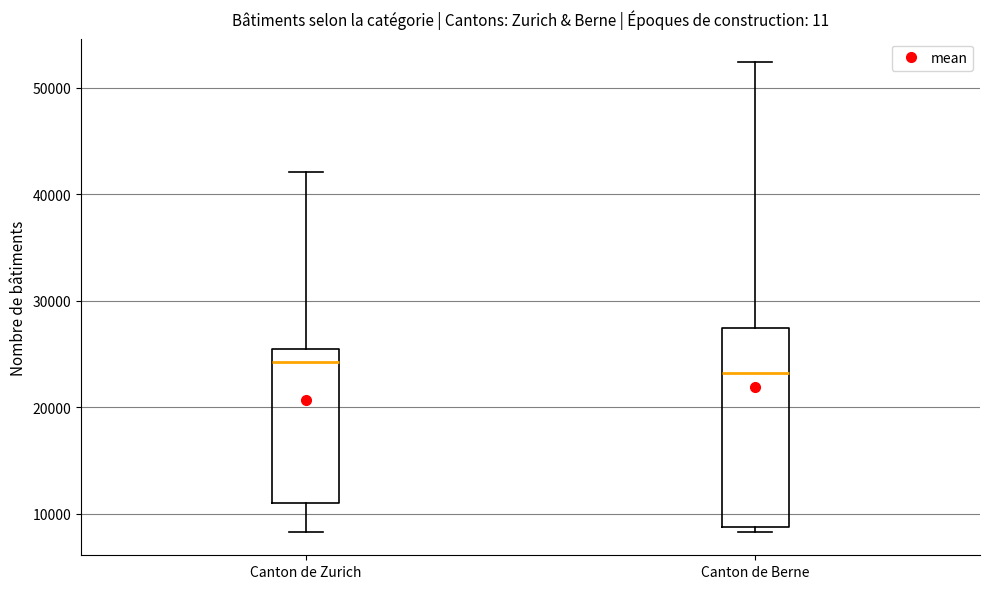

Reading left to right, read every box against the y-axis: the position of its median line, the range the box covers, and the ends of its whiskers. The values are not printed on the chart, so give them approximately, as read against the axis.

Canton de Zurich: median 24000, box 11000 to 26000, whiskers 8000 to 42000
Canton de Berne: median 23000, box 9000 to 27000, whiskers 8000 to 52000